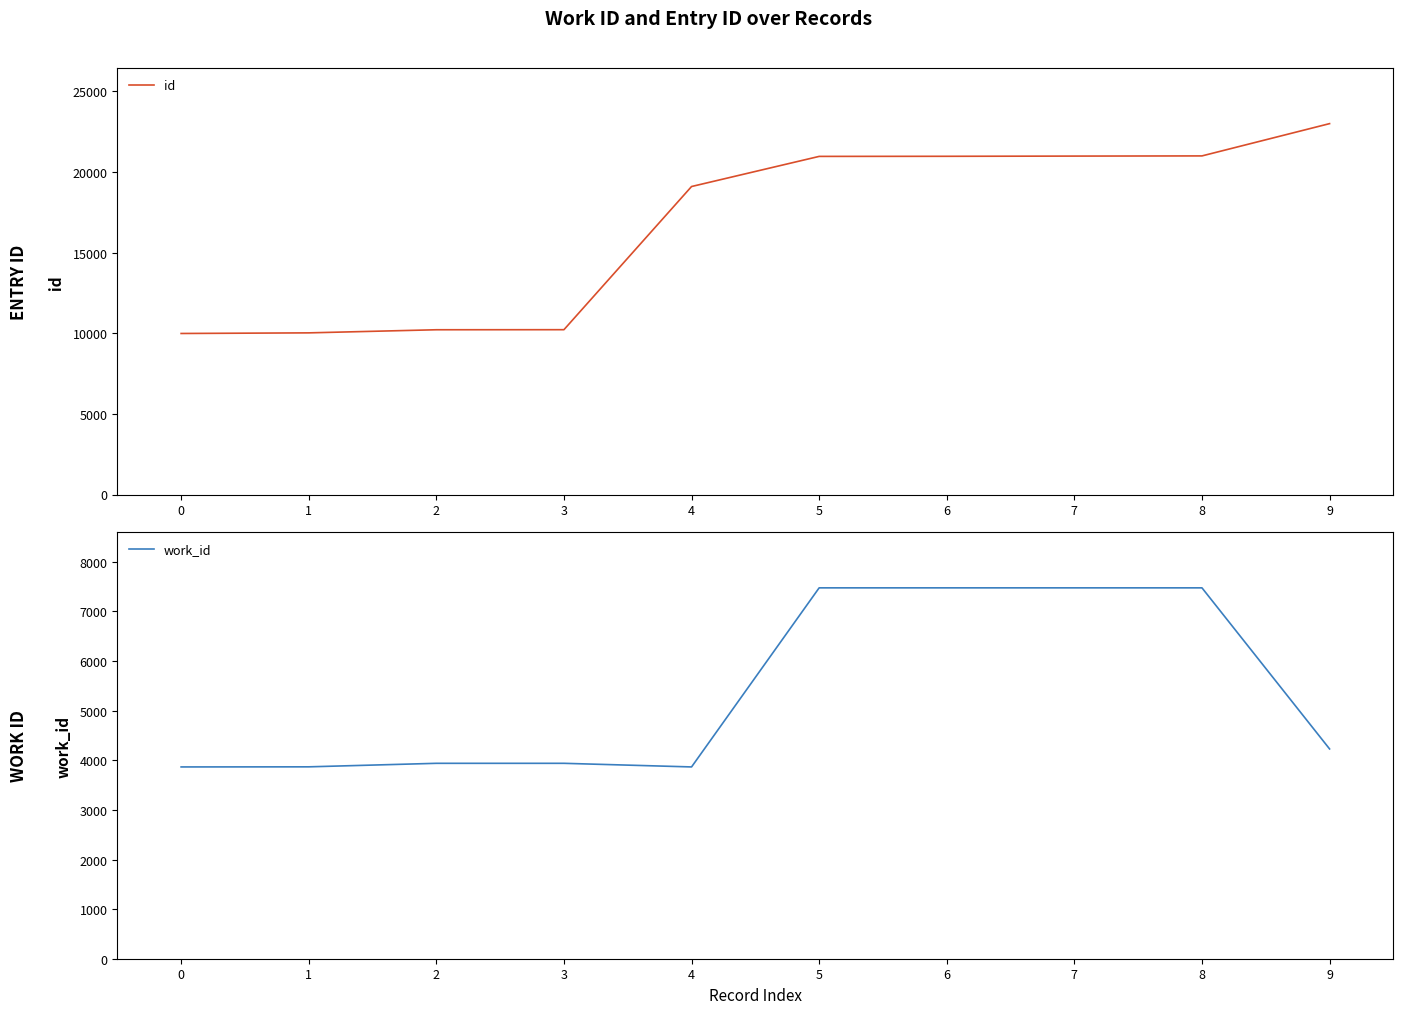

Rank the series by their average value, from highest to lowest.

id, work_id